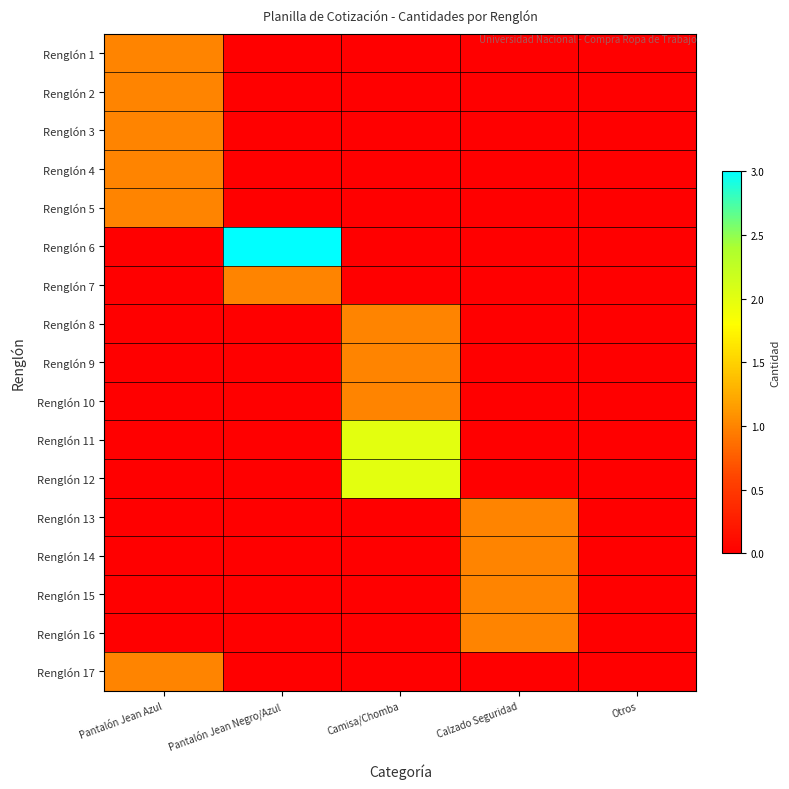

Reading left to right, extract all data points from this chart.

Renglón 1: Pantalón Jean Azul=1	Pantalón Jean Negro/Azul=0	Camisa/Chomba=0	Calzado Seguridad=0	Otros=0
Renglón 2: Pantalón Jean Azul=1	Pantalón Jean Negro/Azul=0	Camisa/Chomba=0	Calzado Seguridad=0	Otros=0
Renglón 3: Pantalón Jean Azul=1	Pantalón Jean Negro/Azul=0	Camisa/Chomba=0	Calzado Seguridad=0	Otros=0
Renglón 4: Pantalón Jean Azul=1	Pantalón Jean Negro/Azul=0	Camisa/Chomba=0	Calzado Seguridad=0	Otros=0
Renglón 5: Pantalón Jean Azul=1	Pantalón Jean Negro/Azul=0	Camisa/Chomba=0	Calzado Seguridad=0	Otros=0
Renglón 6: Pantalón Jean Azul=0	Pantalón Jean Negro/Azul=3	Camisa/Chomba=0	Calzado Seguridad=0	Otros=0
Renglón 7: Pantalón Jean Azul=0	Pantalón Jean Negro/Azul=1	Camisa/Chomba=0	Calzado Seguridad=0	Otros=0
Renglón 8: Pantalón Jean Azul=0	Pantalón Jean Negro/Azul=0	Camisa/Chomba=1	Calzado Seguridad=0	Otros=0
Renglón 9: Pantalón Jean Azul=0	Pantalón Jean Negro/Azul=0	Camisa/Chomba=1	Calzado Seguridad=0	Otros=0
Renglón 10: Pantalón Jean Azul=0	Pantalón Jean Negro/Azul=0	Camisa/Chomba=1	Calzado Seguridad=0	Otros=0
Renglón 11: Pantalón Jean Azul=0	Pantalón Jean Negro/Azul=0	Camisa/Chomba=2	Calzado Seguridad=0	Otros=0
Renglón 12: Pantalón Jean Azul=0	Pantalón Jean Negro/Azul=0	Camisa/Chomba=2	Calzado Seguridad=0	Otros=0
Renglón 13: Pantalón Jean Azul=0	Pantalón Jean Negro/Azul=0	Camisa/Chomba=0	Calzado Seguridad=1	Otros=0
Renglón 14: Pantalón Jean Azul=0	Pantalón Jean Negro/Azul=0	Camisa/Chomba=0	Calzado Seguridad=1	Otros=0
Renglón 15: Pantalón Jean Azul=0	Pantalón Jean Negro/Azul=0	Camisa/Chomba=0	Calzado Seguridad=1	Otros=0
Renglón 16: Pantalón Jean Azul=0	Pantalón Jean Negro/Azul=0	Camisa/Chomba=0	Calzado Seguridad=1	Otros=0
Renglón 17: Pantalón Jean Azul=1	Pantalón Jean Negro/Azul=0	Camisa/Chomba=0	Calzado Seguridad=0	Otros=0